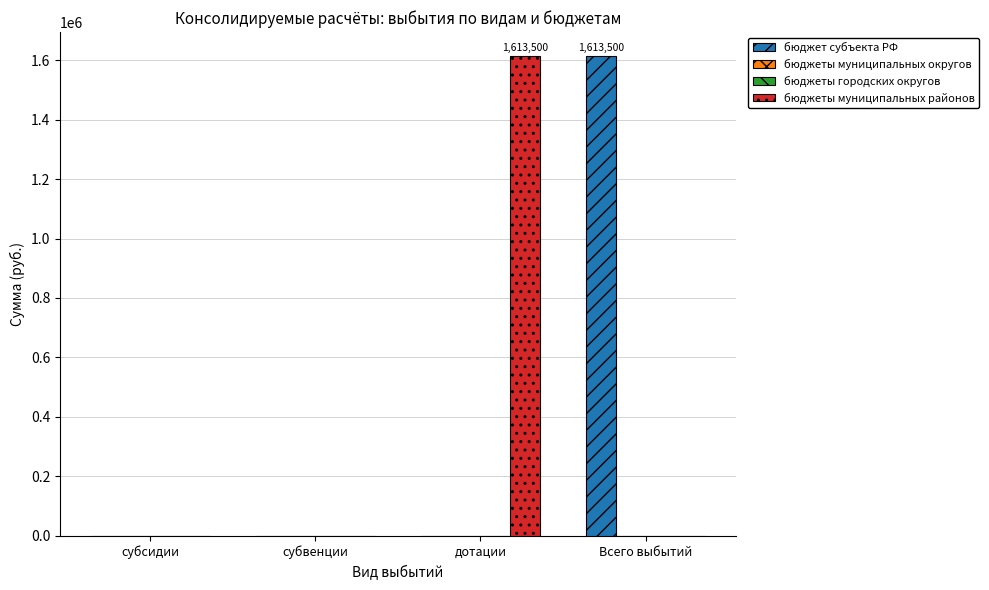

What is the average value of the бюджет субъекта РФ series?

403375